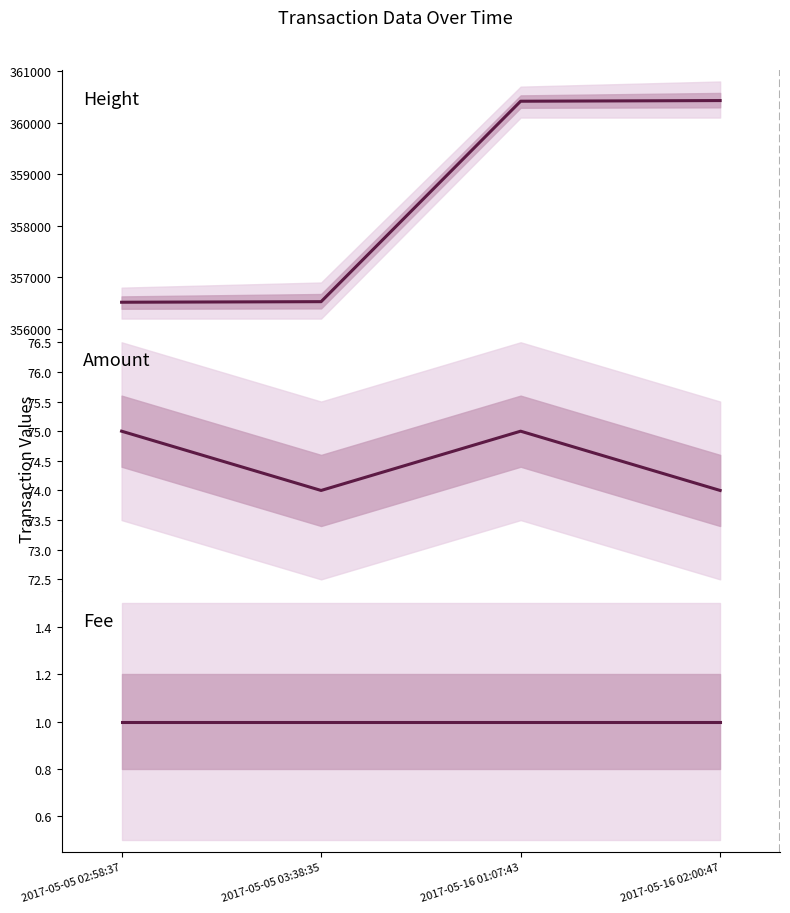

Is the value of Amount at 2017-05-05 02:58:37 greater than the value of Height at 2017-05-05 03:38:35?

No